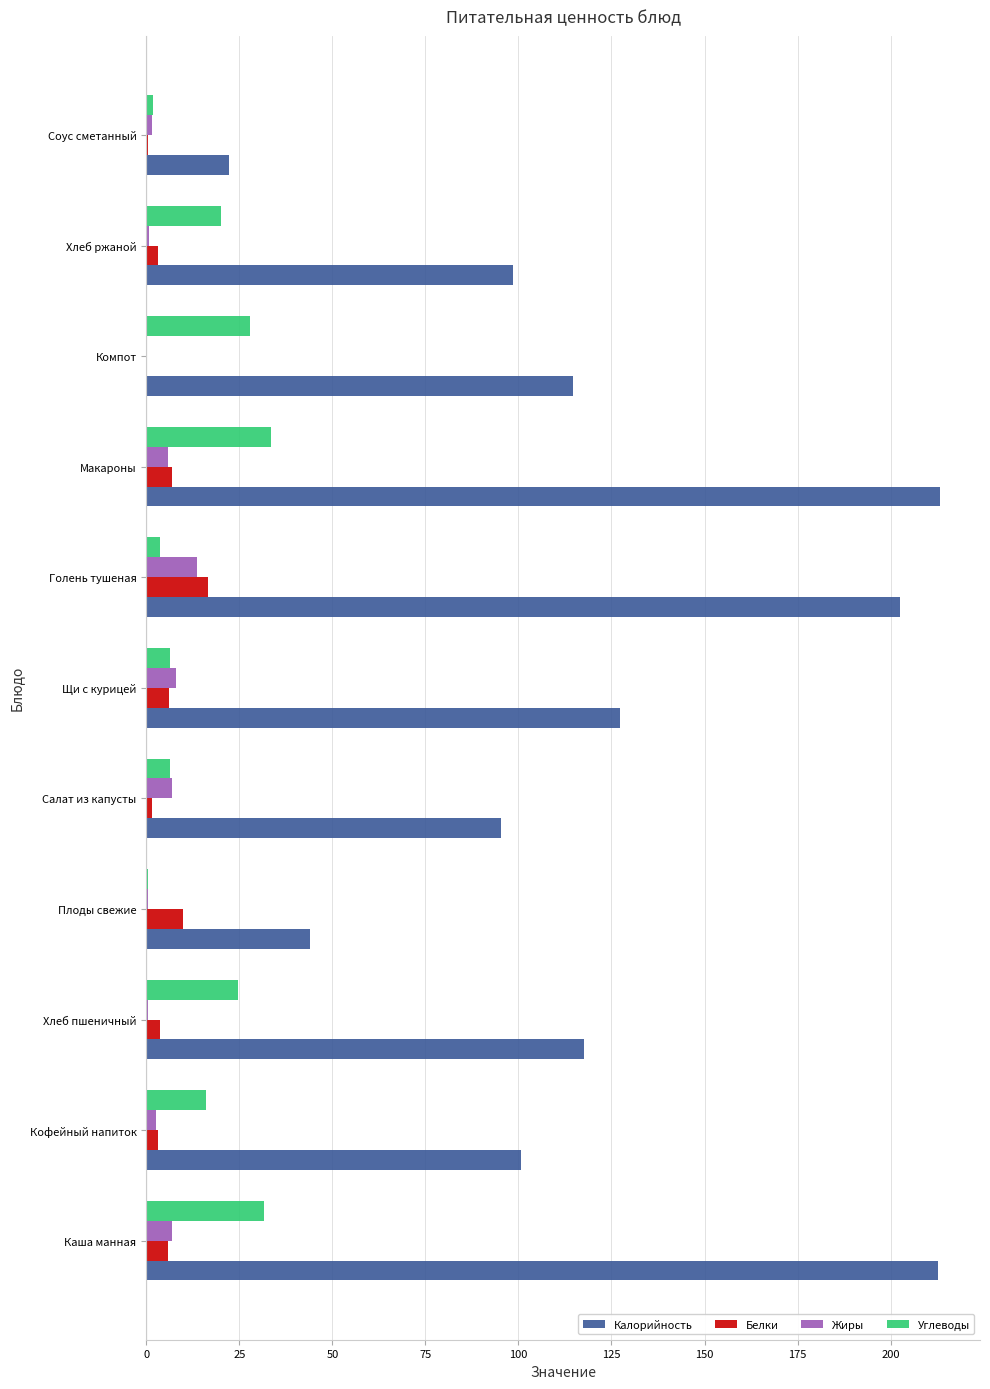

Between Голень тушеная and Хлеб ржаной, which series saw the biggest shift?

Калорийность